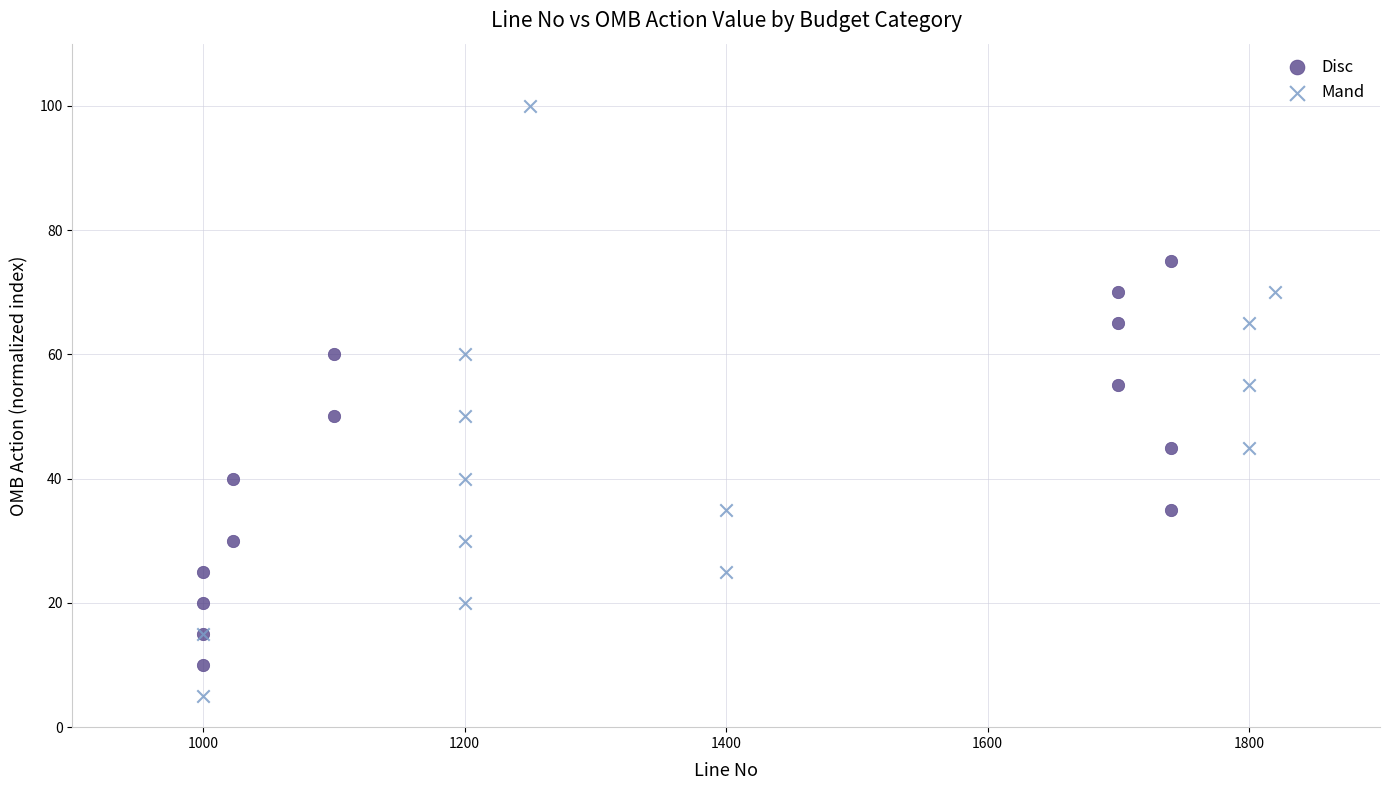

Which series contains the highest Y value?

Mand